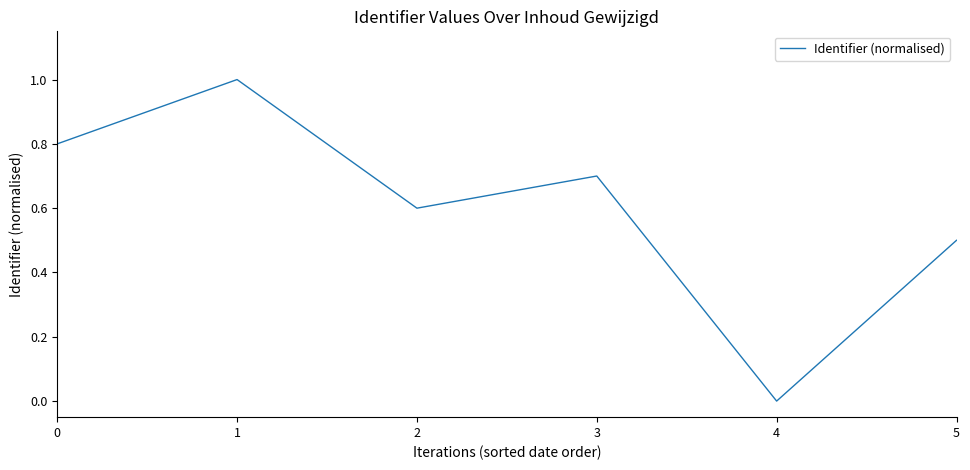

Reading right to left, list all the values displayed in this chart.

0.5	0.0	0.7	0.6	1.0	0.8